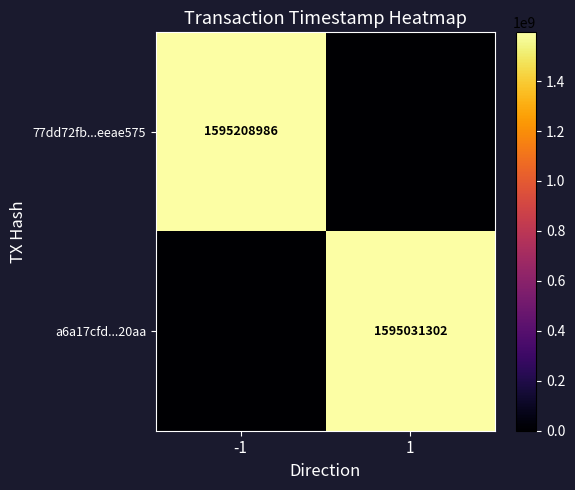

The a6a17cfd...20aa series shows 1595031302 at 1. True or false?

True